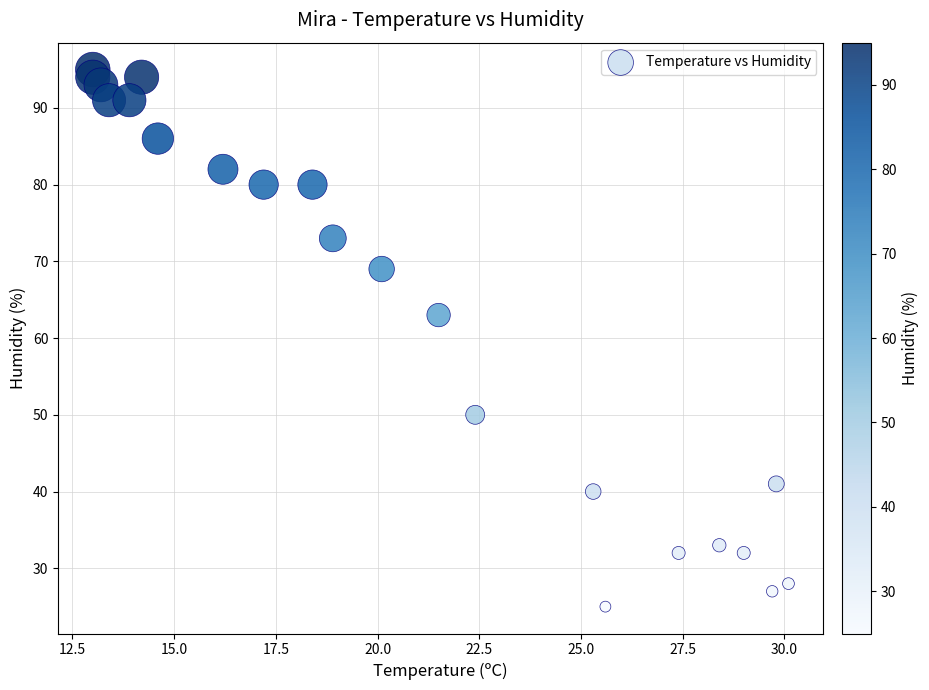

What Y value in the scatter plot is closest to 60?

63